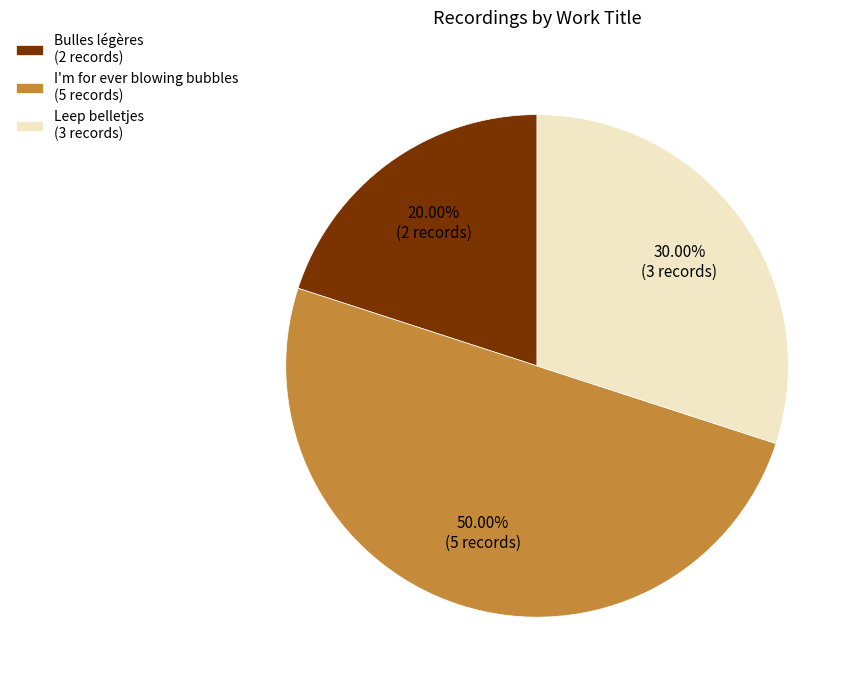

Between I'm for ever blowing bubbles (5 records) and Bulles légères (2 records), which is larger?

I'm for ever blowing bubbles (5 records)